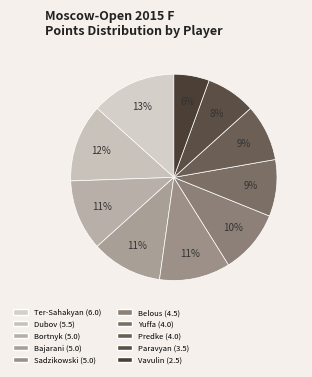

Count the number of slices in the pie.

10